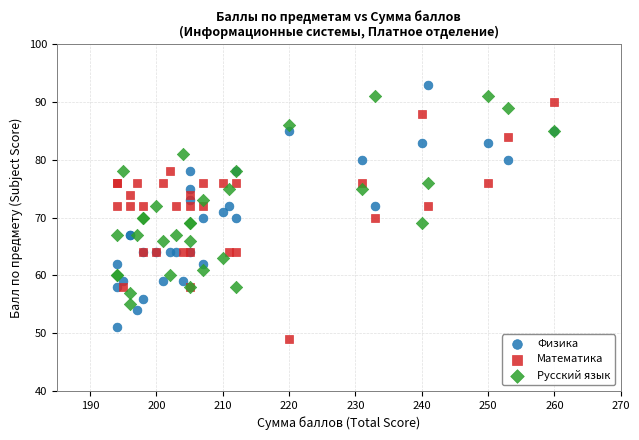

Which series reaches the maximum Y coordinate?

Физика